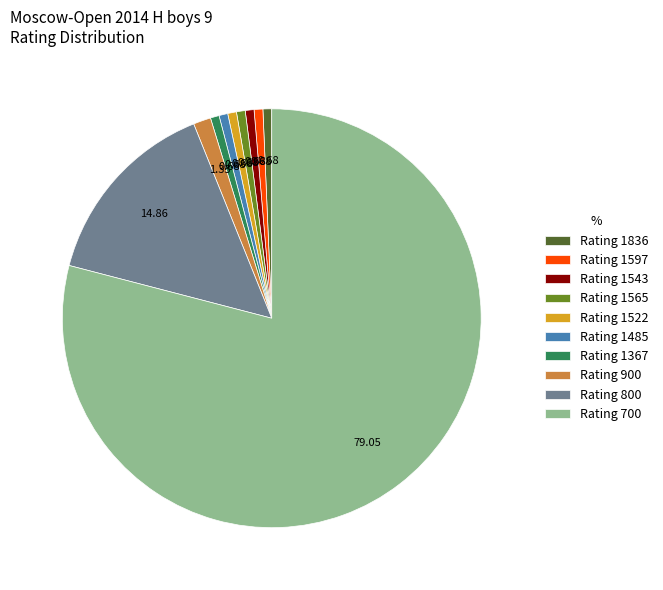

Count the number of slices in the pie.

10